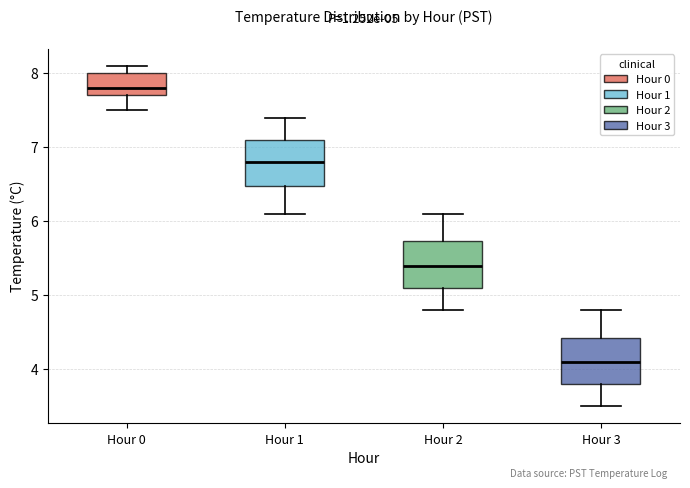

Which box has the lowest median line?

Hour 3